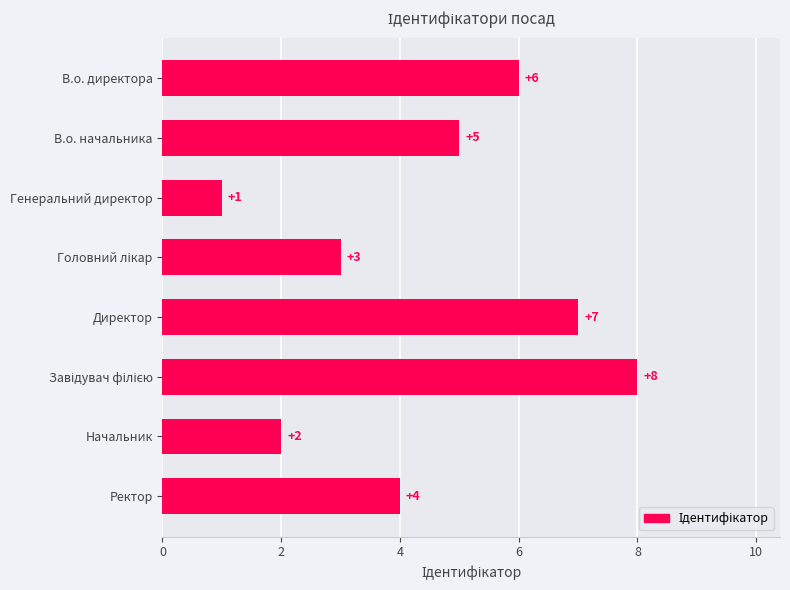

How many values are between 3 and 7?

5